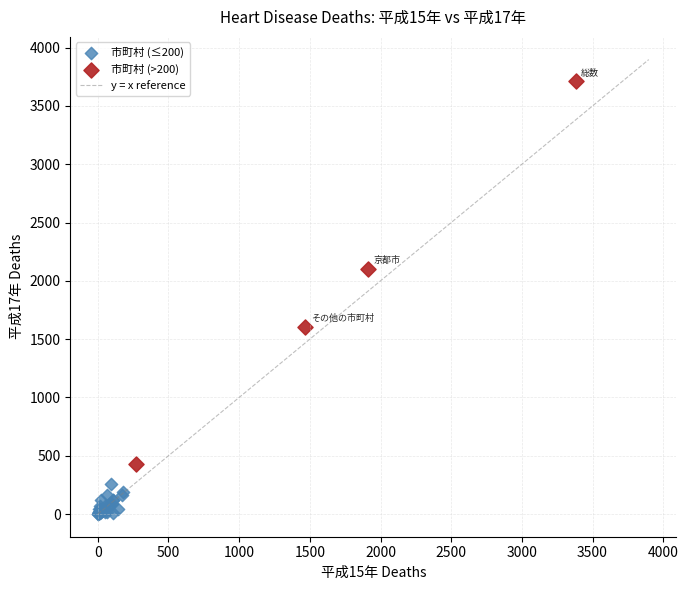

Which series has the largest Y range (max minus min)?

市町村 (>200)